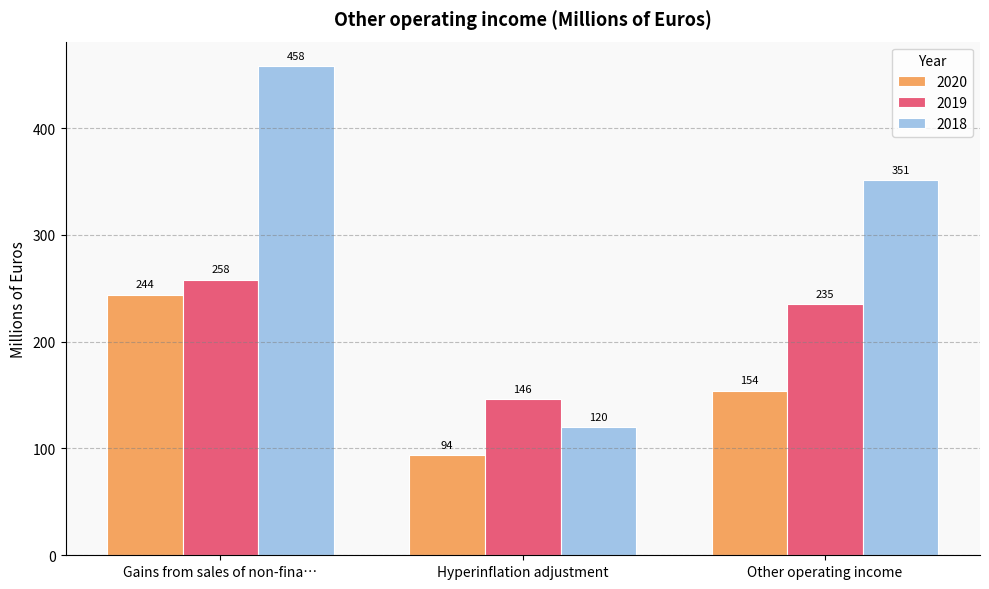

The 2020 series shows 154 at Other operating income. True or false?

True